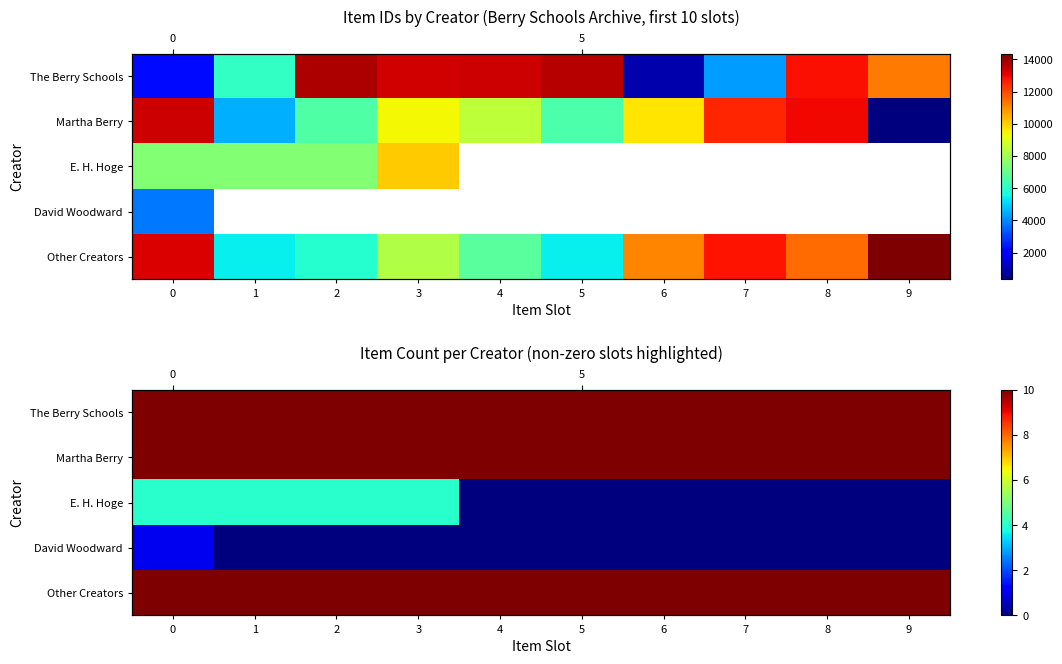

Which category has the lowest value across all series?

4